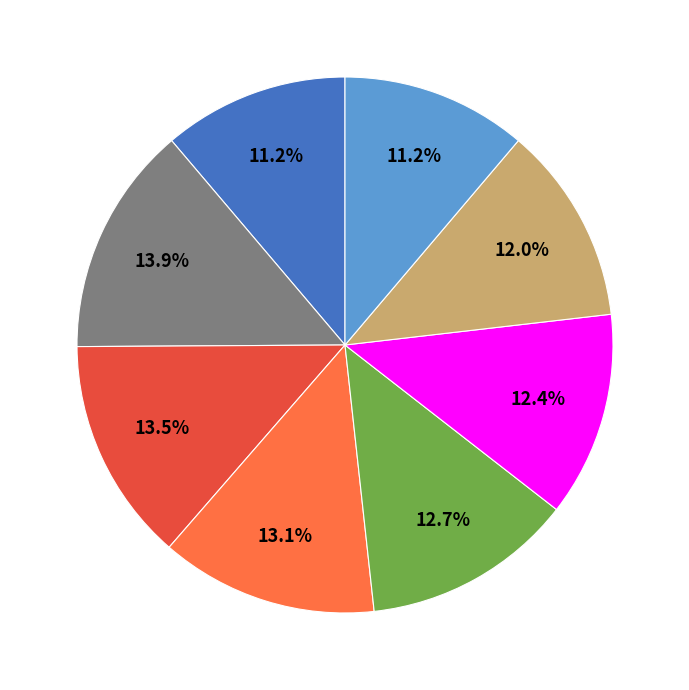

Does any single category account for the majority?

No